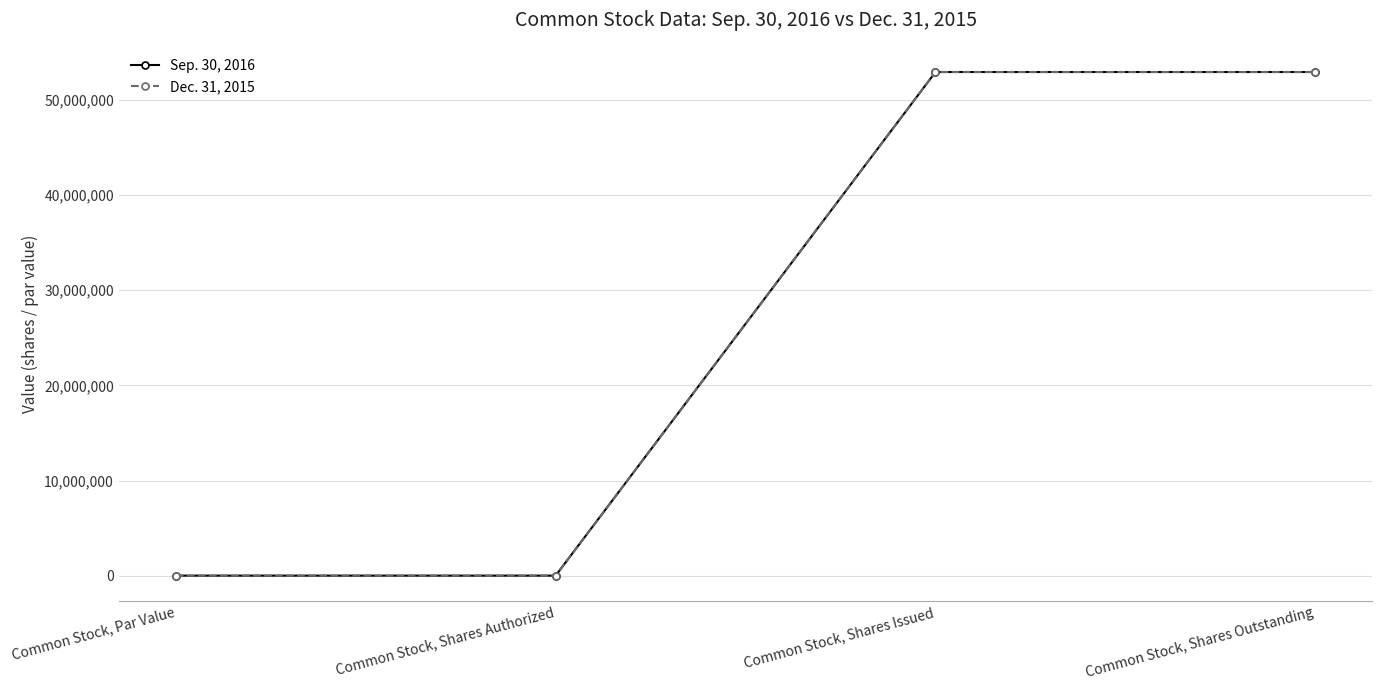

Is this an area chart (filled region under the line)?

No